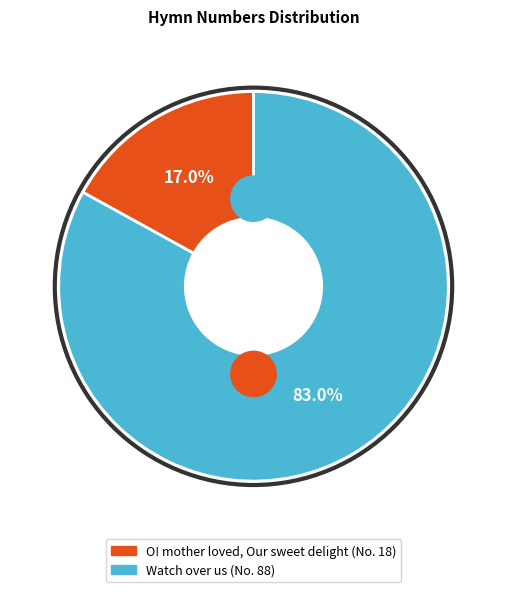

Rank the categories by value from lowest to highest.

O! mother loved, Our sweet delight, Watch over us